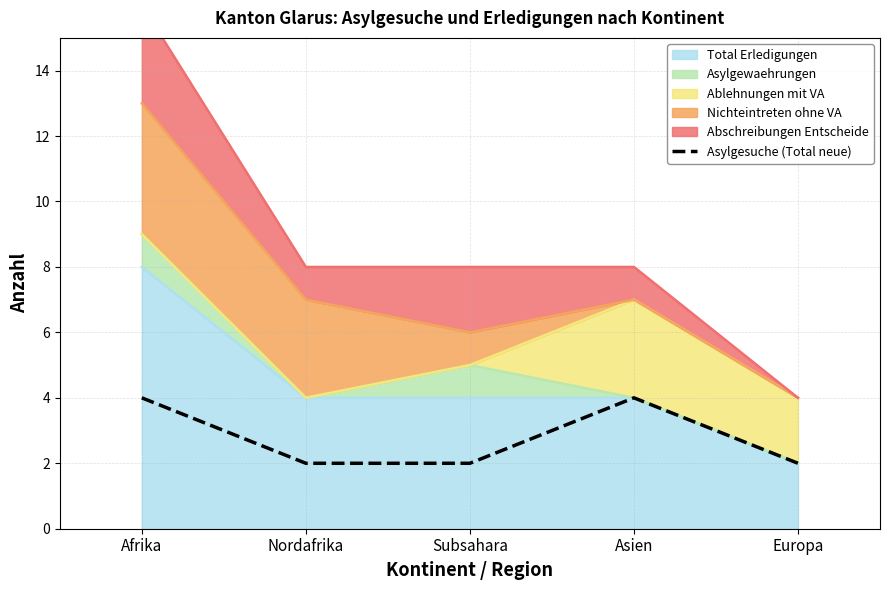

Rank the categories by value from lowest to highest.

Nordafrika, Subsahara, Europa, Afrika, Asien